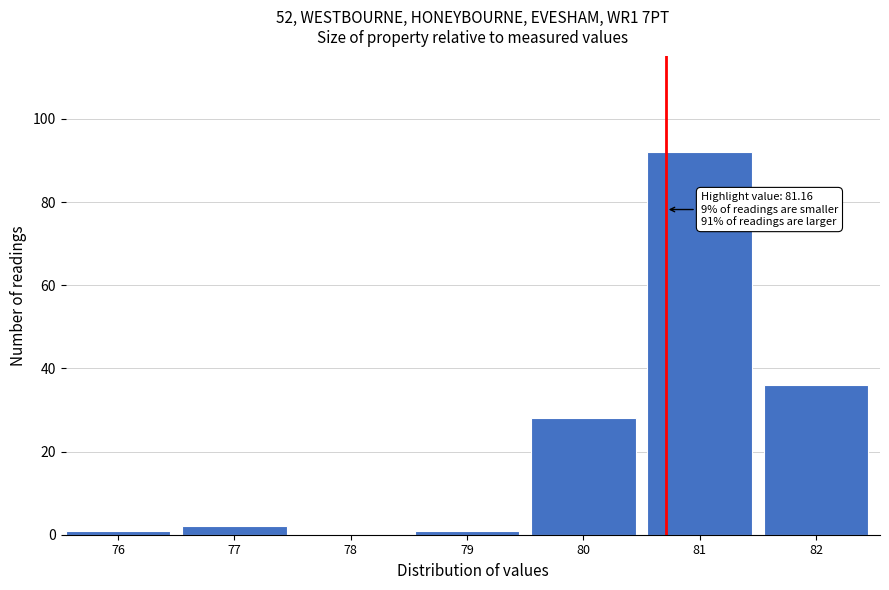

Reading left to right, list all the values displayed in this chart.

76=1	77=2	78=0	79=1	80=28	81=92	82=36